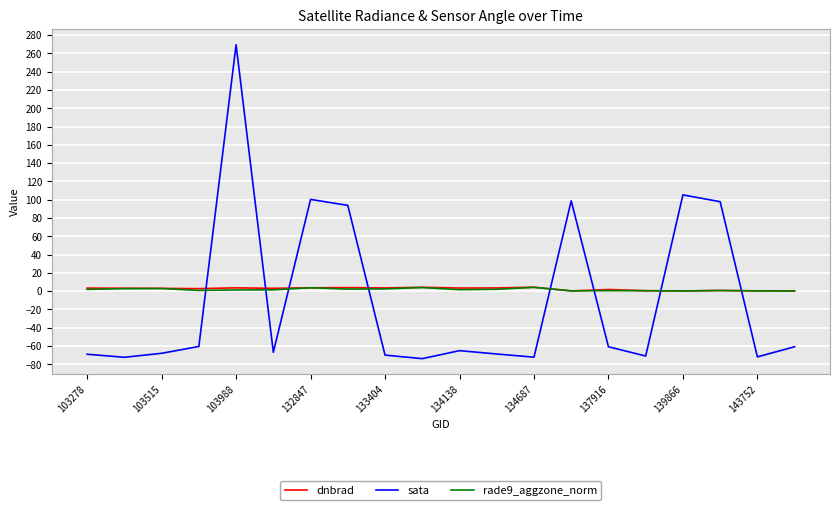

True or false: sata and rade9_aggzone_norm cross at least once.

True